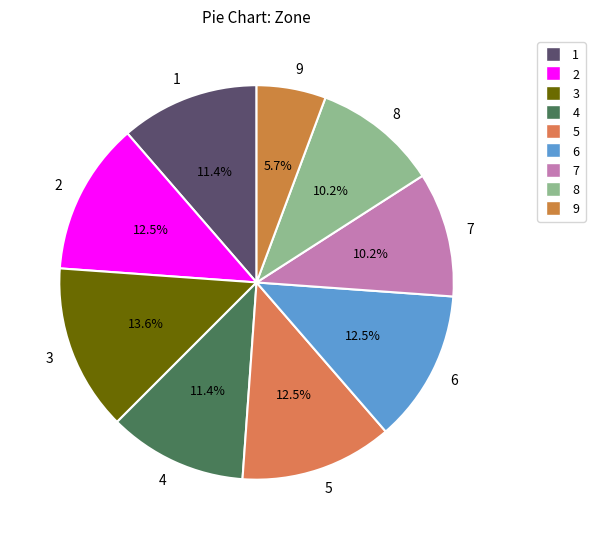

The 7 slice represents 10% of the pie. True or false?

True